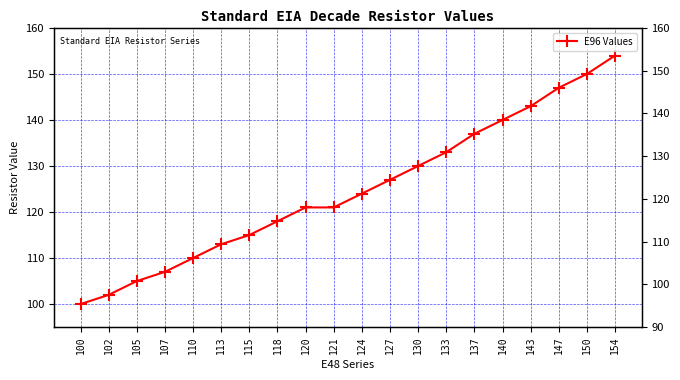

What is the ratio of the value at 121 to the value at 107?

1.1